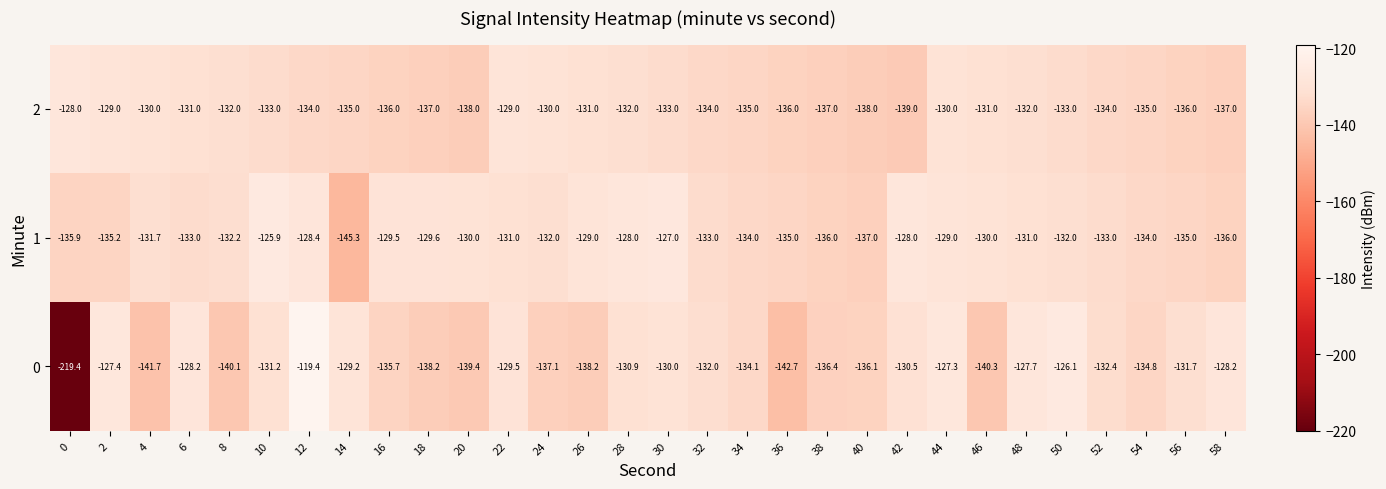

What is the average value of the 0 series?

-135.9